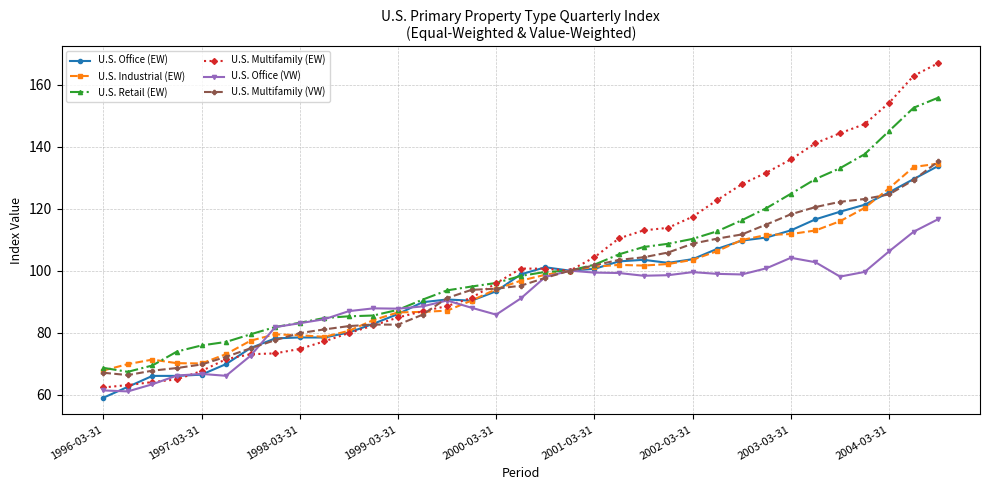

Does the chart display data point markers on the line(s)?

Yes